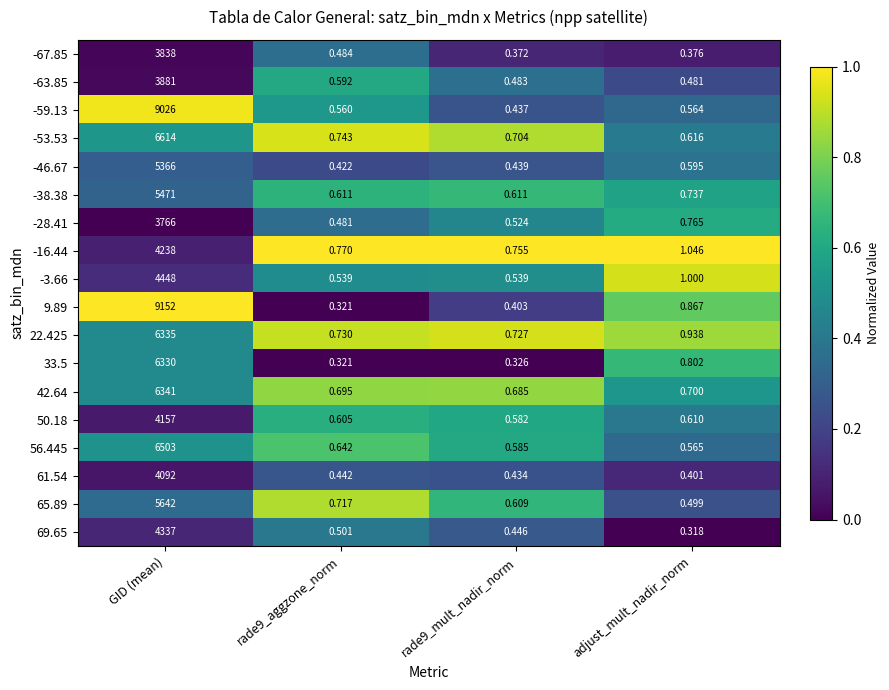

At which category is the sum across all series the highest?

GID (mean)